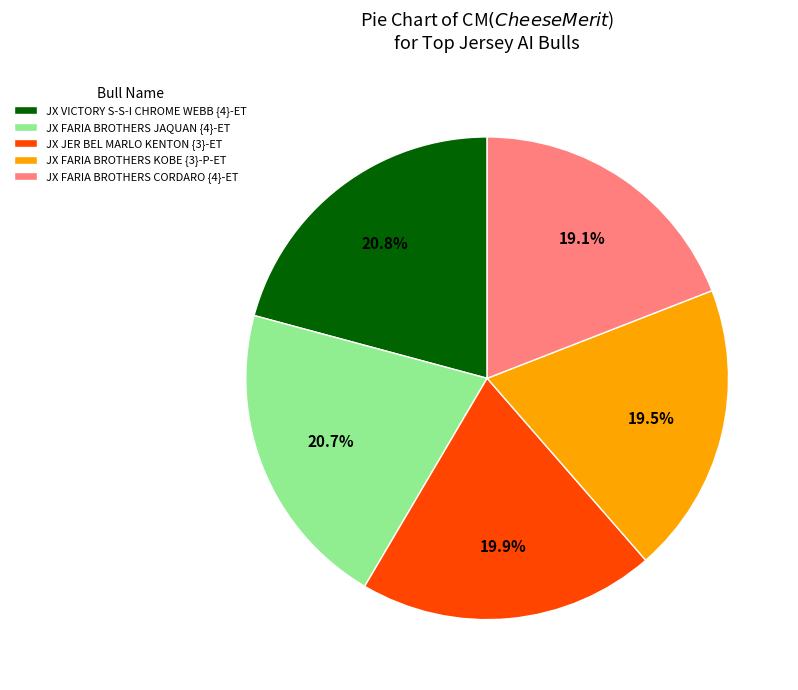

What percentage do JX FARIA BROTHERS JAQUAN {4}-ET and JX VICTORY S-S-I CHROME WEBB {4}-ET together represent?

41.5%